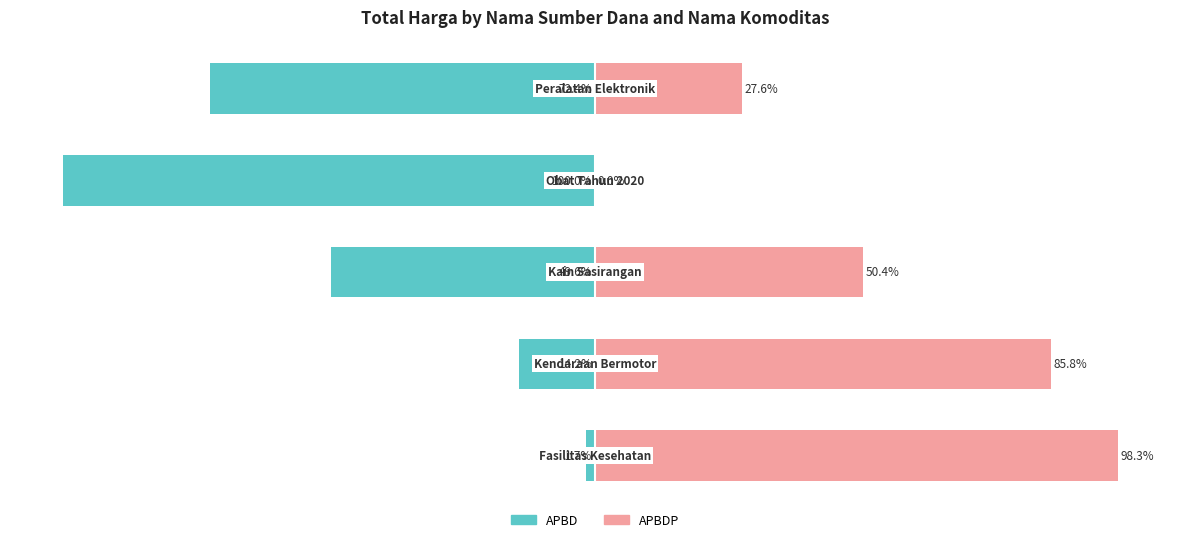

Reading left to right, list all the values displayed in this chart.

APBD: -1.7	-14.2	-49.6	-100.0	-72.4
APBDP: 98.3	85.8	50.4	0.0	27.6